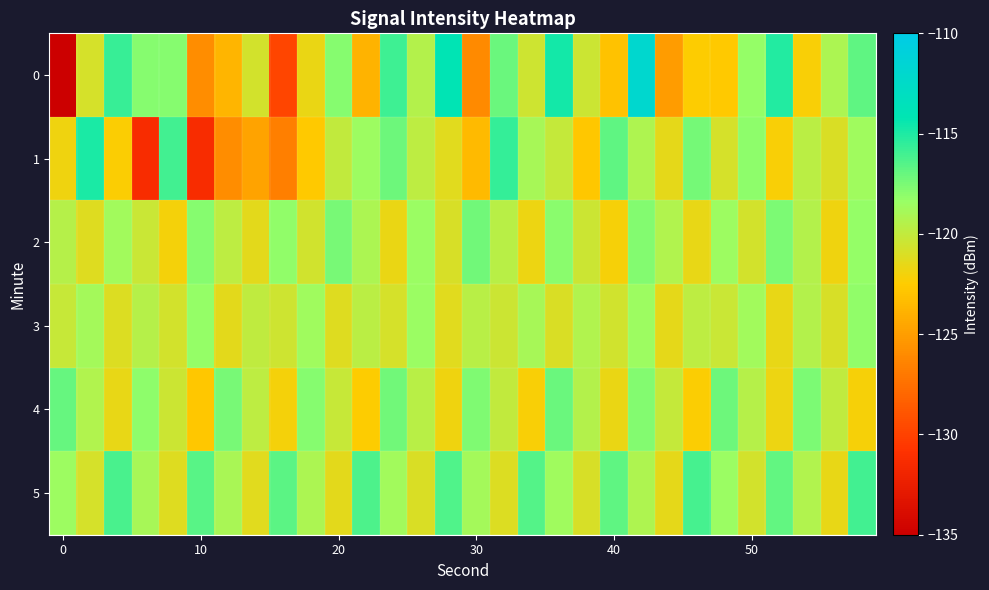

At which category is the sum across all series the highest?

21